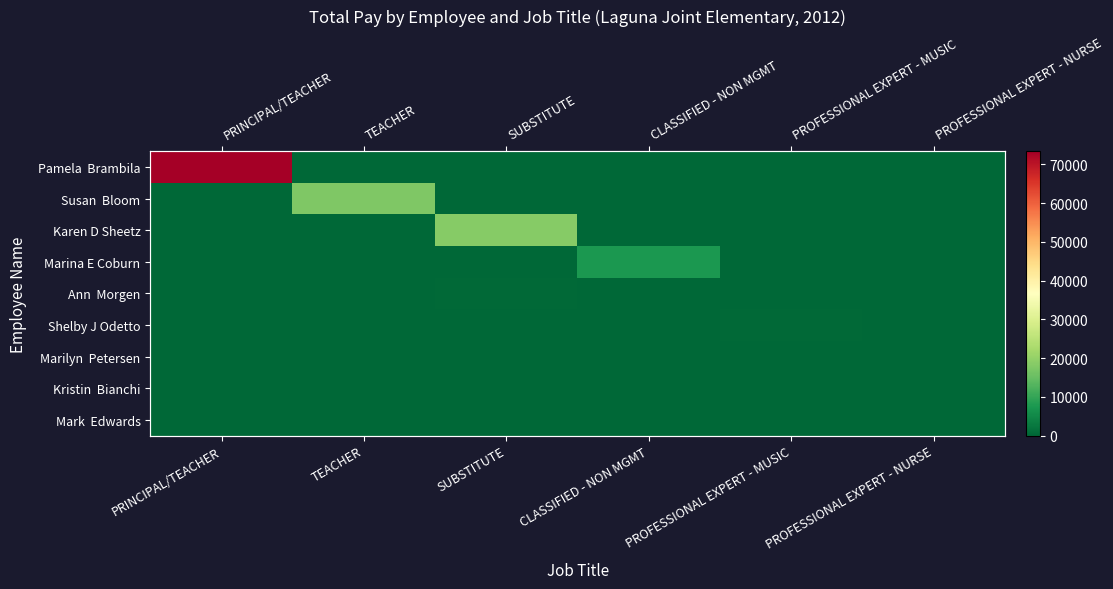

How many data points does each series have?

6